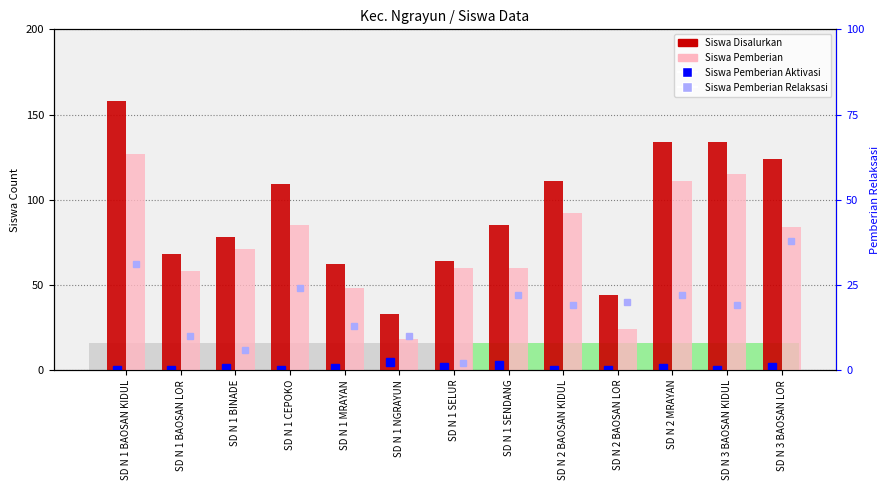

What is the difference between the Siswa Pemberian values at SD N 1 CEPOKO and SD N 2 BAOSAN KIDUL?

7